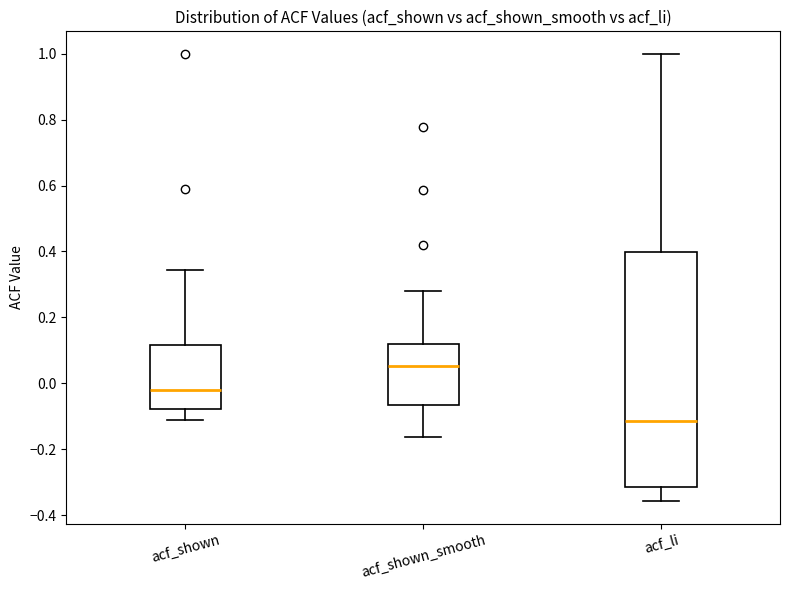

Reading left to right, transcribe this box plot: for each box, give where its median line is, the range the box spans, and where its two whiskers end, as read against the y-axis. The values are not printed on the chart, so give them approximately, as read against the axis.

acf_shown: median -0.02, box -0.08 to 0.12, whiskers -0.10 to 0.34
acf_shown_smooth: median 0.06, box -0.06 to 0.12, whiskers -0.16 to 0.28
acf_li: median -0.12, box -0.32 to 0.40, whiskers -0.36 to 1.00